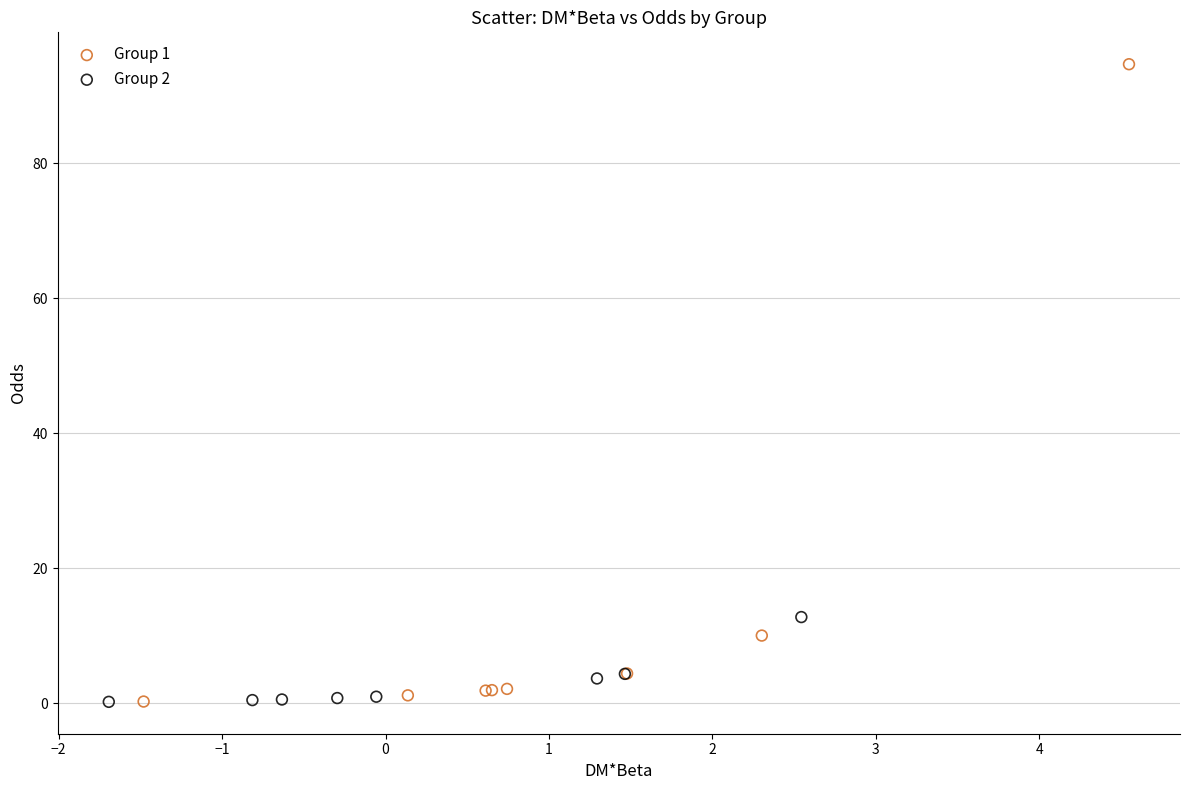

Which series has the widest spread of Y values?

Group 1